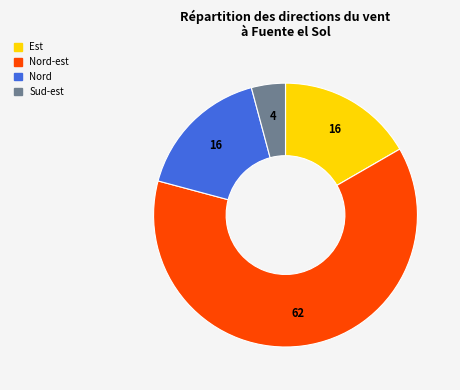

Is there any slice that represents more than half of the pie?

Yes